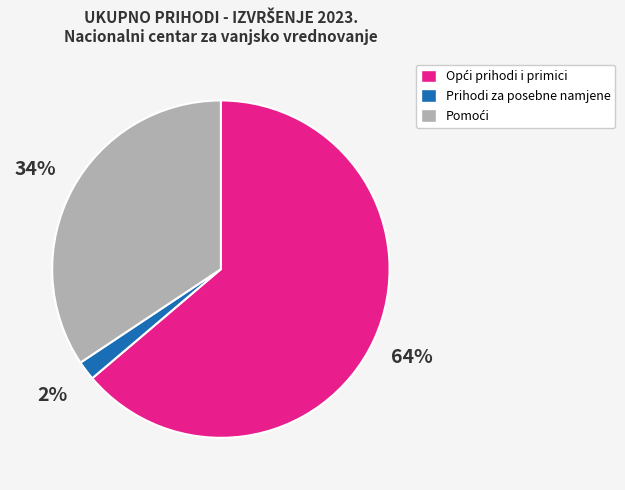

Is it true that Prihodi za posebne namjene is 2% of the pie?

True